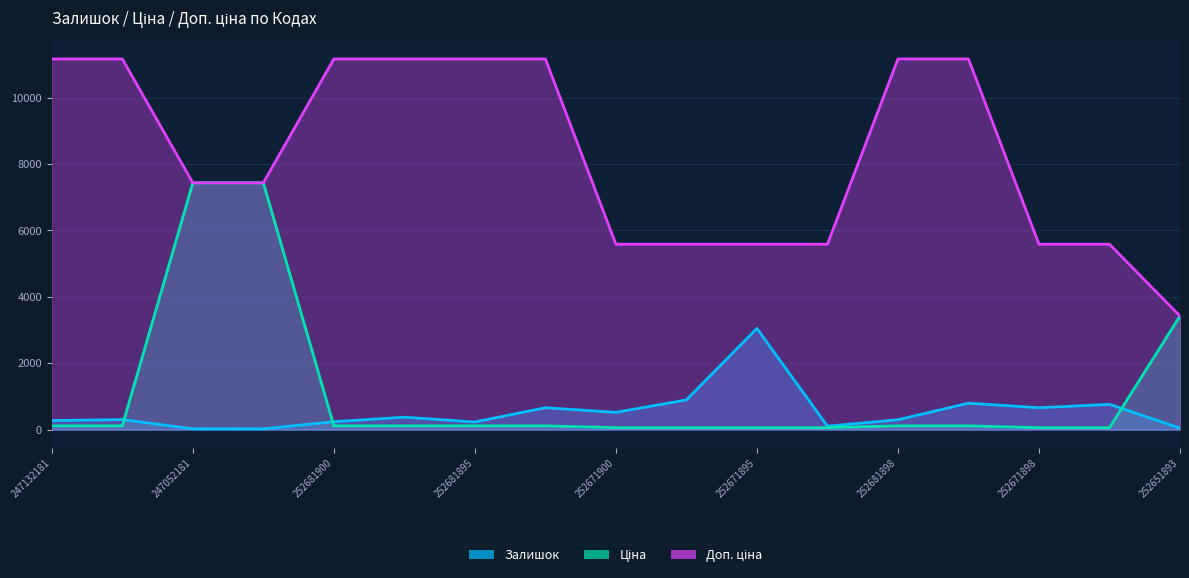

What is the difference between the highest and lowest values at 247132181?

11057.3